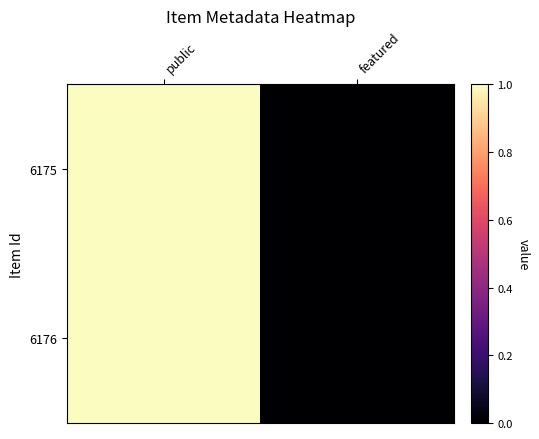

Reading right to left, extract all data points from this chart.

6175: featured=0	public=1
6176: featured=0	public=1